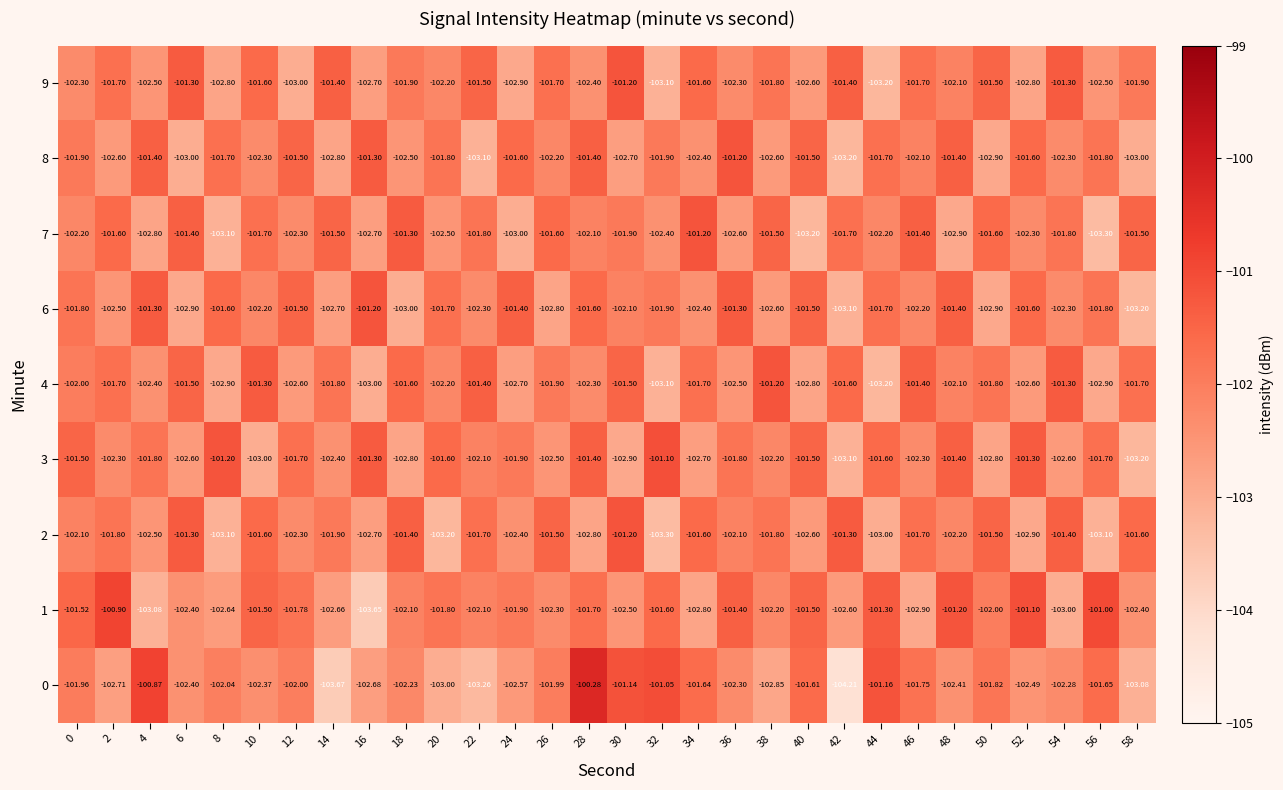

Is the value of 8 at 56 greater than the value of 9 at 8?

Yes